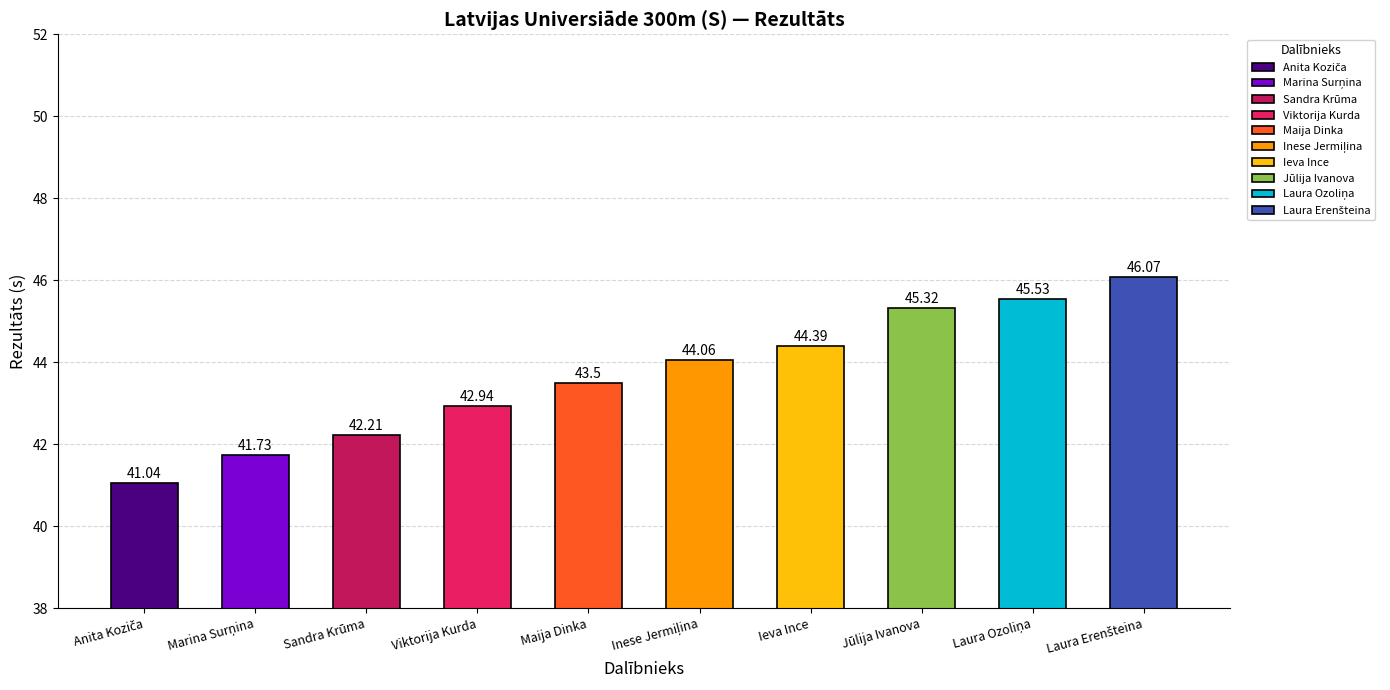

How many distinct data groups are displayed?

1